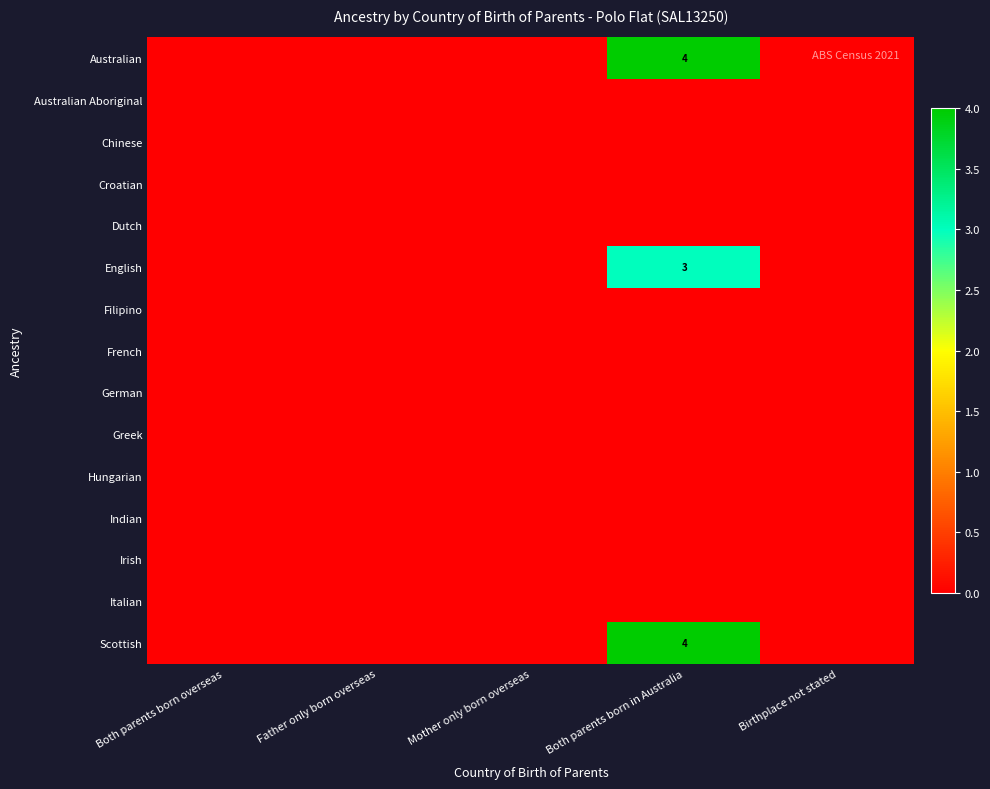

List the labels in order of Croatian value, smallest first.

Both parents born overseas, Father only born overseas, Mother only born overseas, Both parents born in Australia, Birthplace not stated